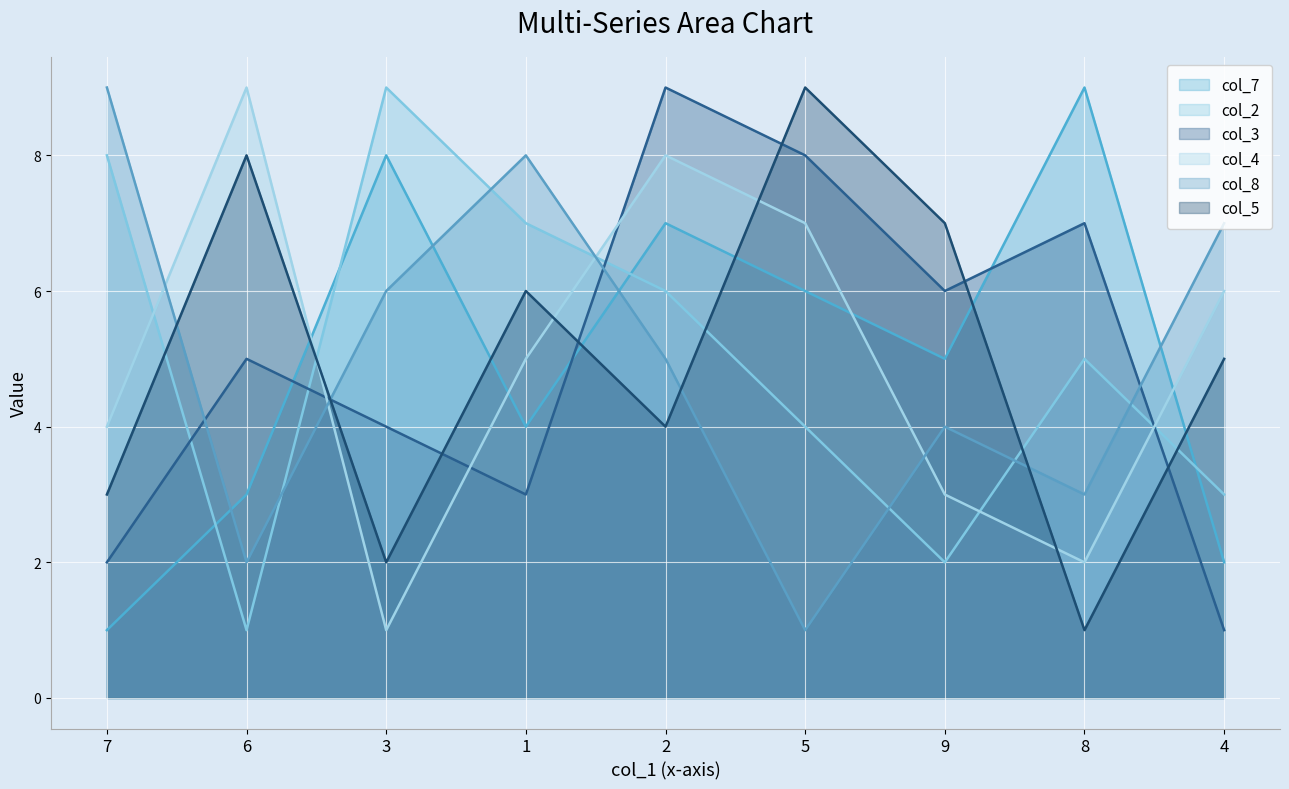

Rank the categories by col_2 value from highest to lowest.

3, 7, 1, 2, 8, 5, 4, 9, 6